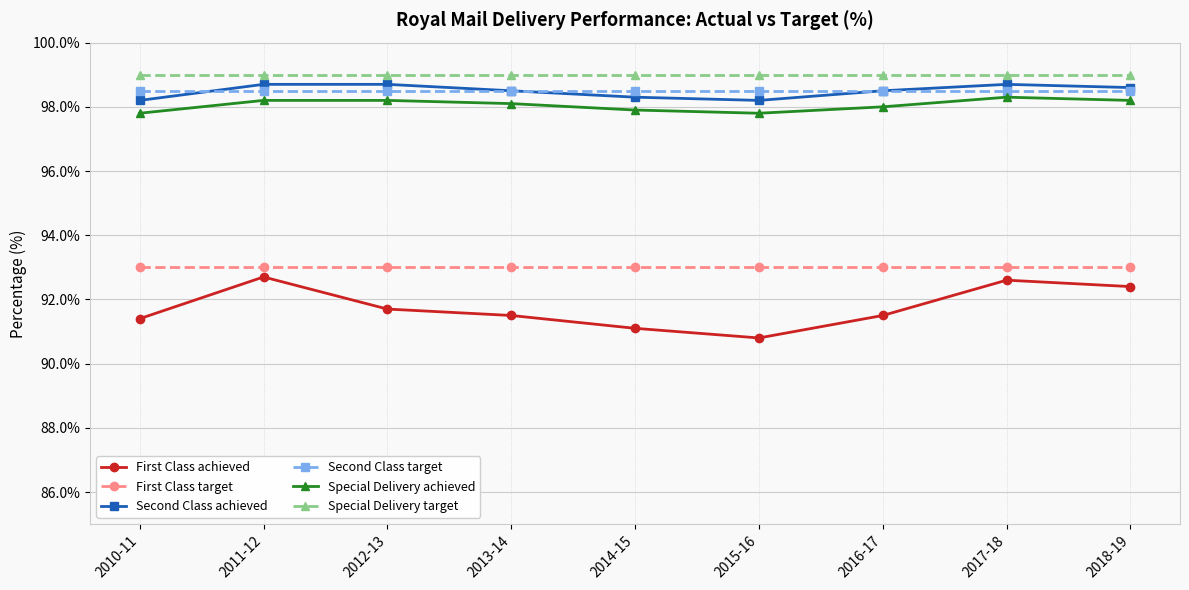

What is the label of the 3rd point from the right?

2016-17